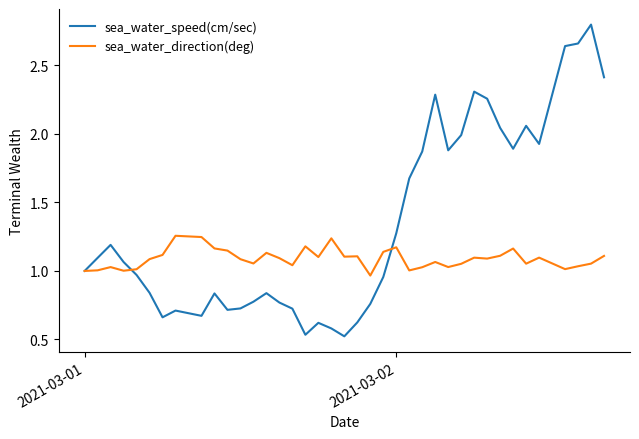

Rank the series by their maximum value, from highest to lowest.

sea_water_speed(cm/sec), sea_water_direction(deg)